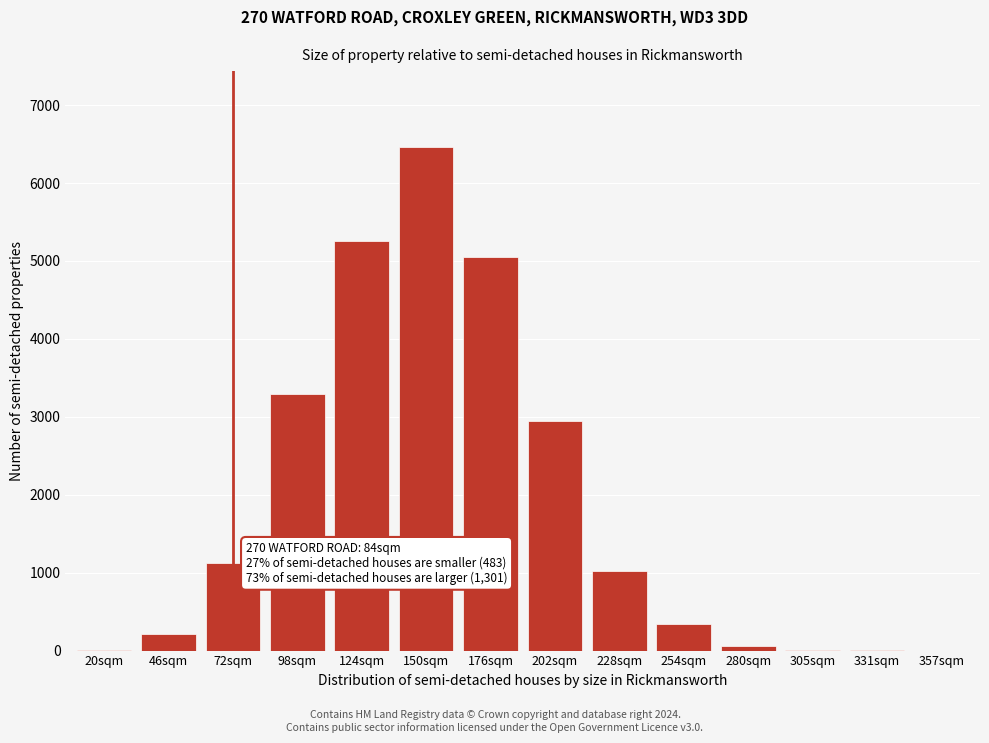

What is the maximum value shown in the chart?

6467